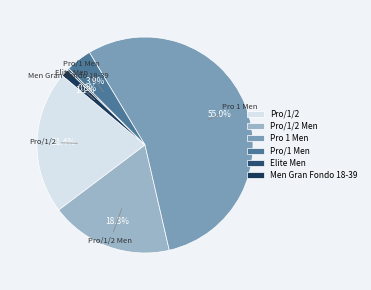

How much of the chart is everything except Pro/1/2?

78.6%